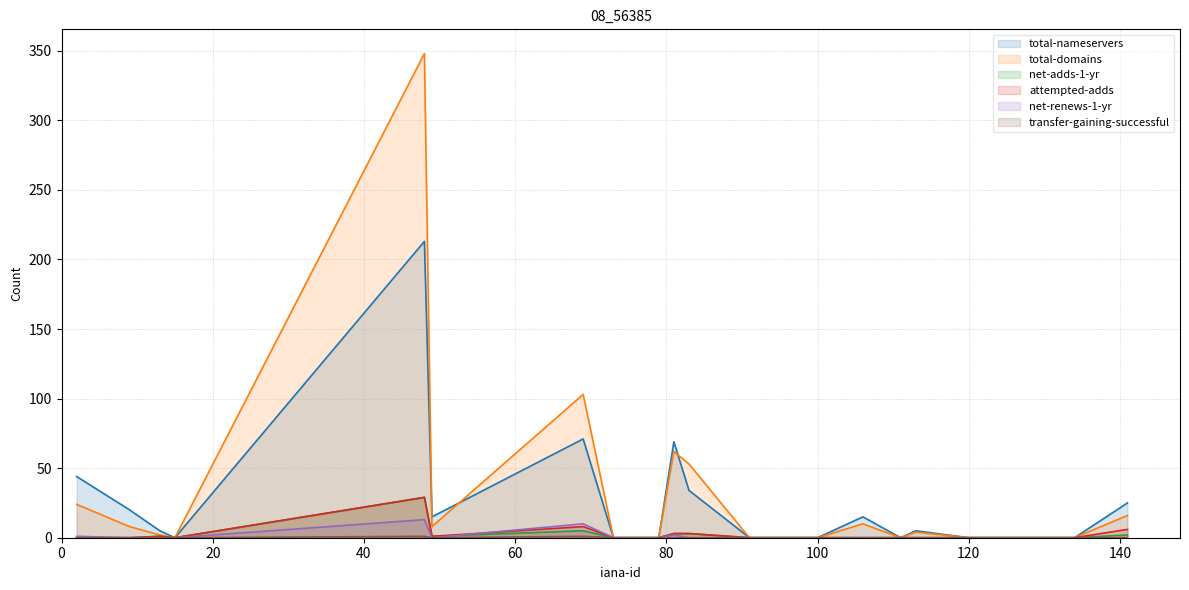

What is the maximum value for net-adds-1-yr?

29